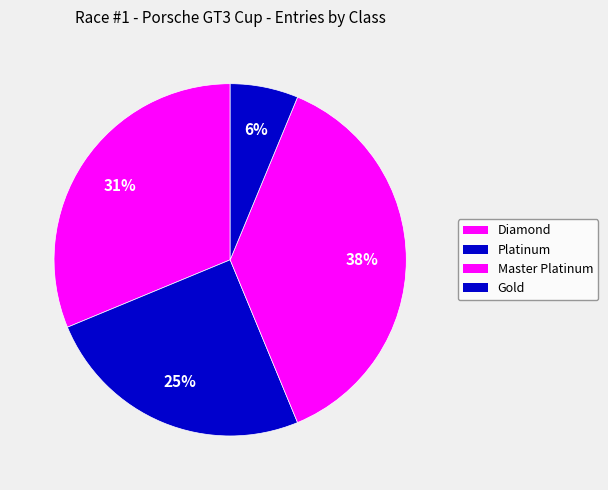

What is the ratio of the value at Gold to the value at Platinum?

0.2